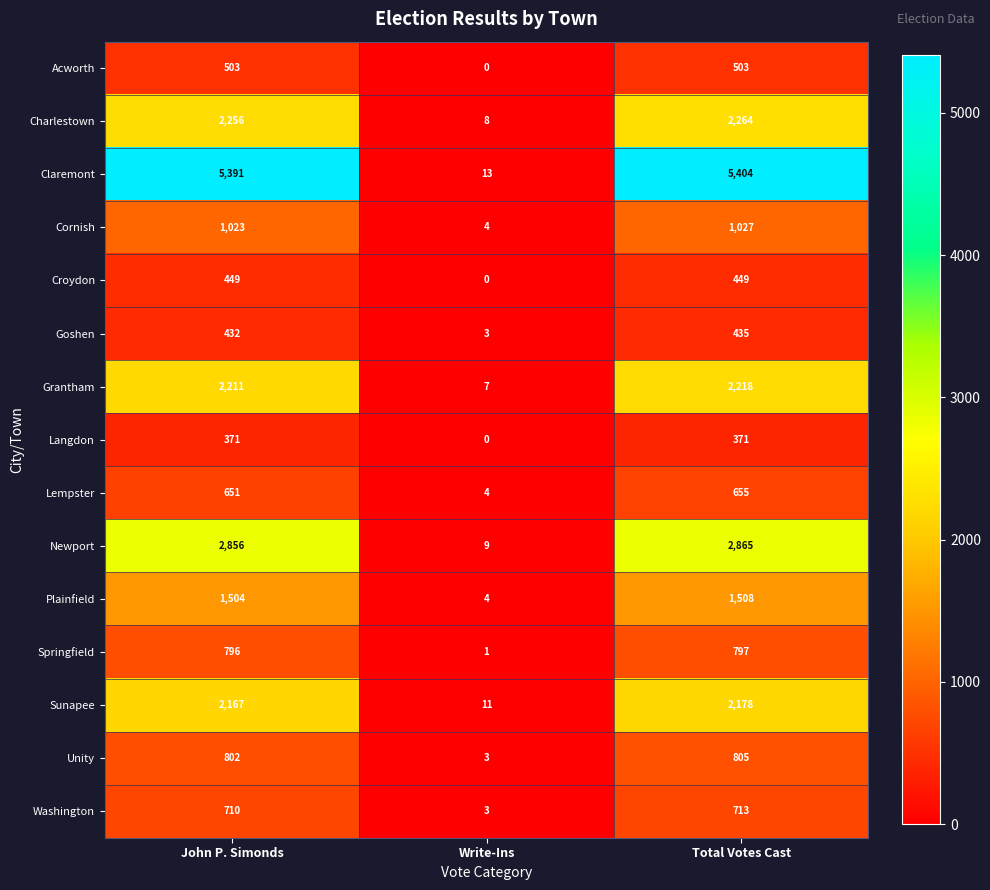

What is the sum of all Acworth values?

1006